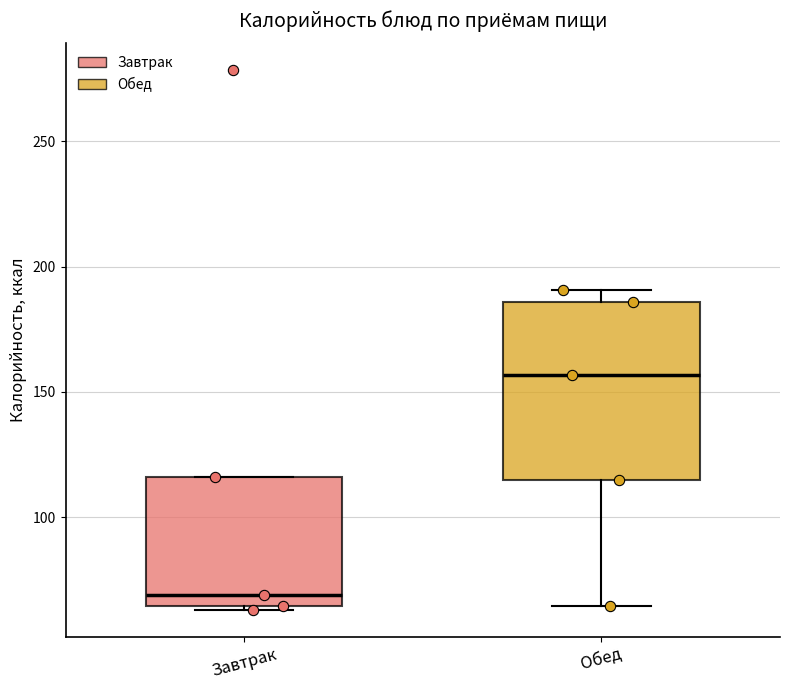

Reading left to right, transcribe this box plot: for each box, give where its median line is, the range the box spans, and where its two whiskers end, as read against the y-axis. The values are not printed on the chart, so give them approximately, as read against the axis.

Завтрак: median 70, box 65 to 115, whiskers 65 (just below the box's lower edge) to 115
Обед: median 155, box 115 to 185, whiskers 65 to 190